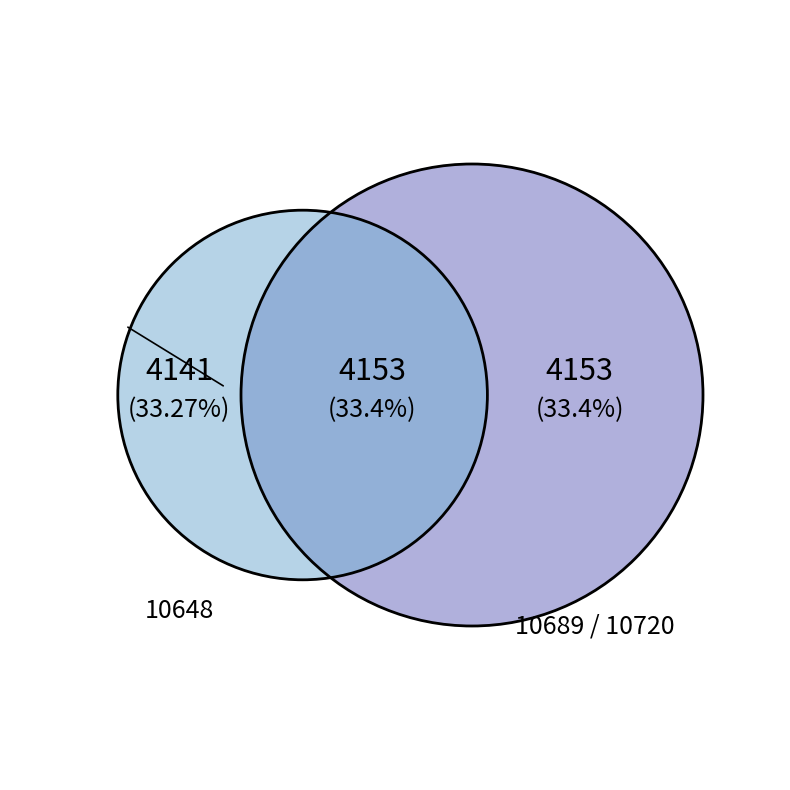

What percentage is NOT represented by 10720?

66.6%